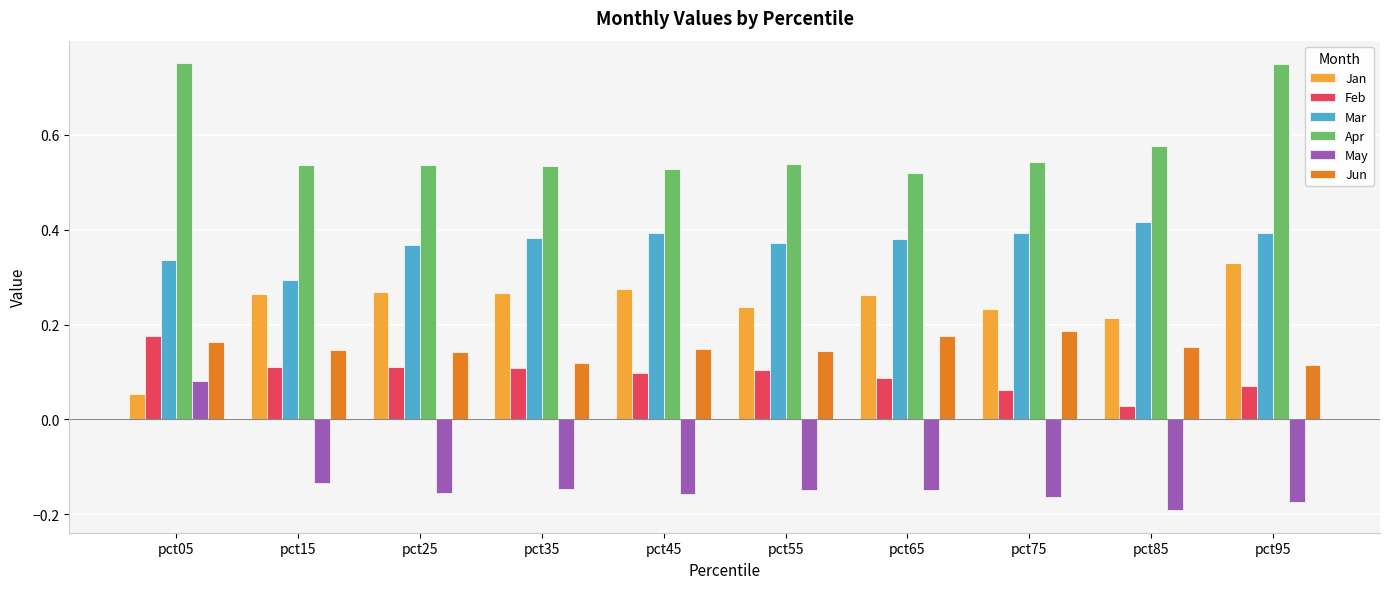

At pct95, list the series in order from smallest to largest.

May, Feb, Jun, Jan, Mar, Apr